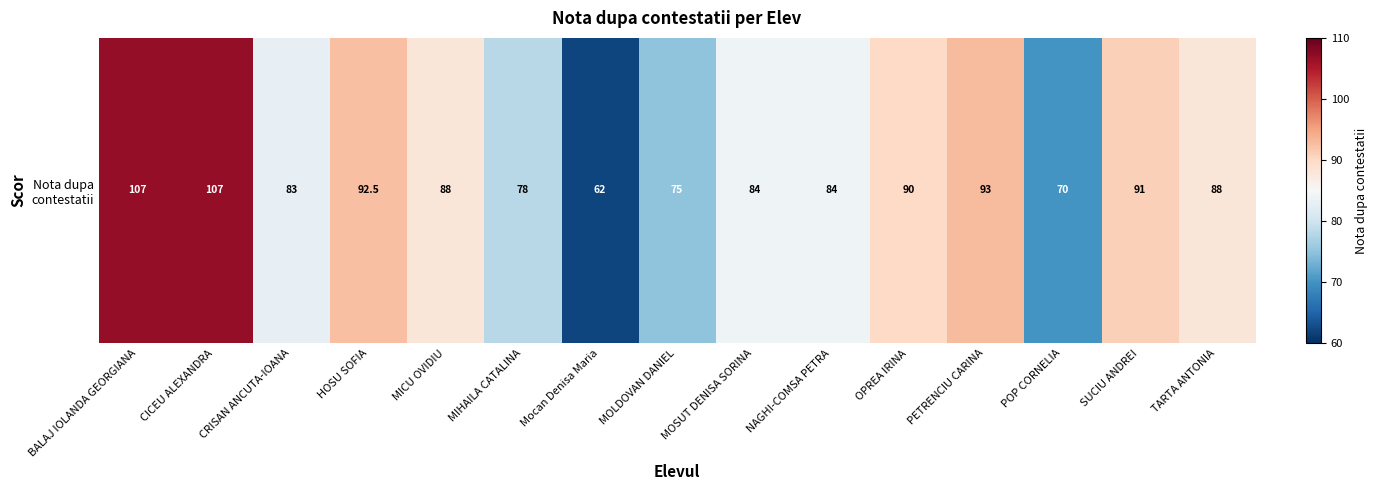

How many data points are less than 88?

7